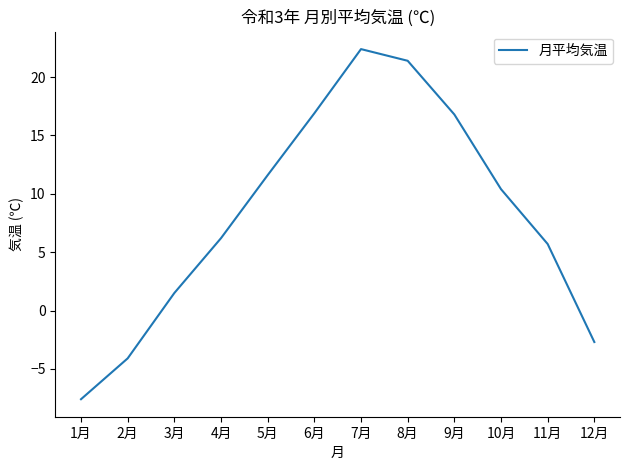

What is the difference between the maximum and second lowest values?

26.5